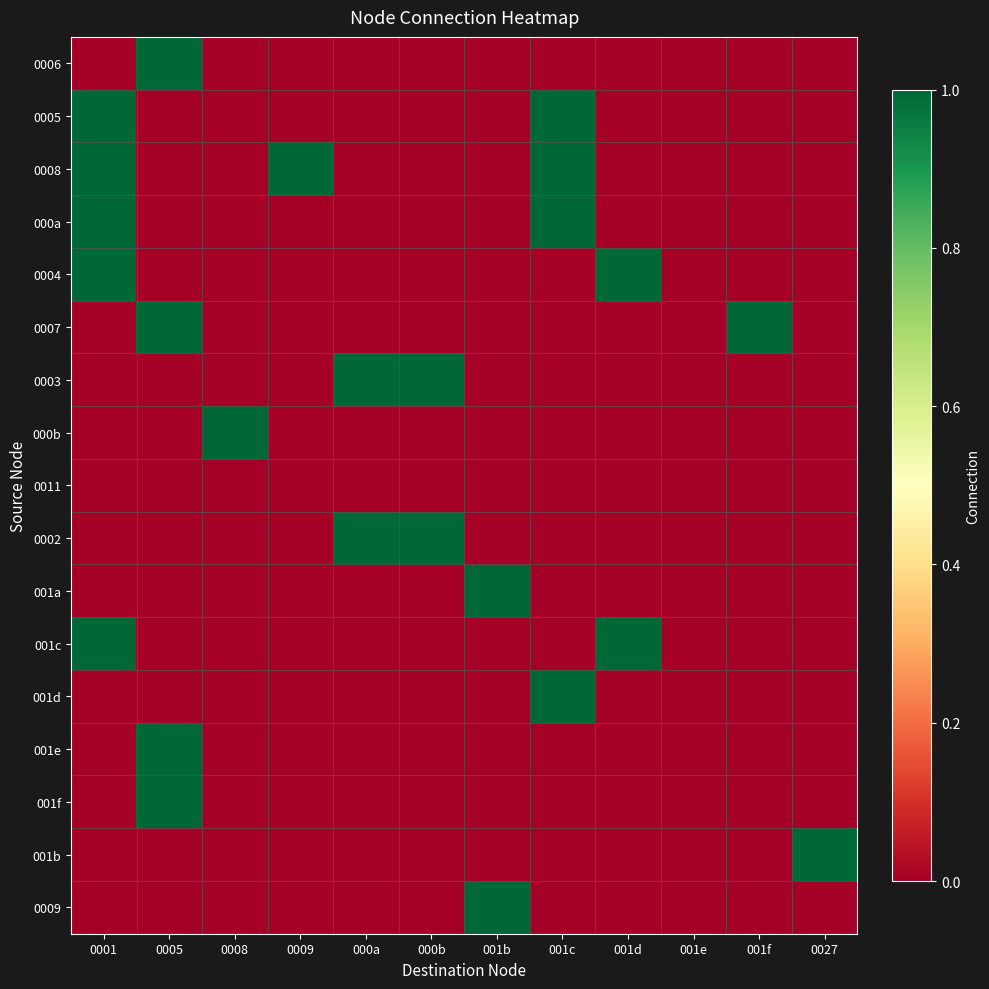

What is the difference between the highest and lowest values at 0005?

1